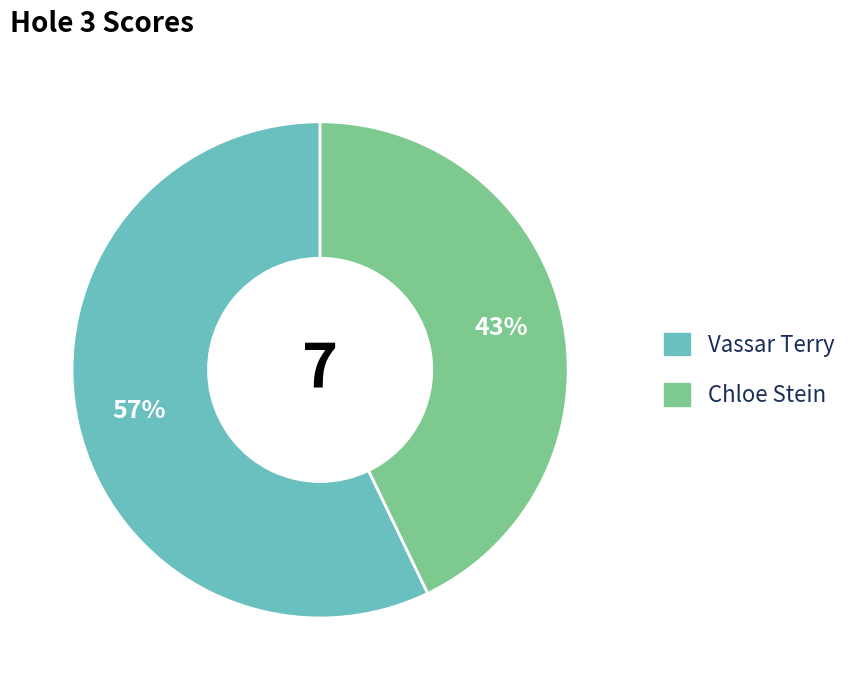

Between Chloe Stein and Vassar Terry, which is larger?

Vassar Terry